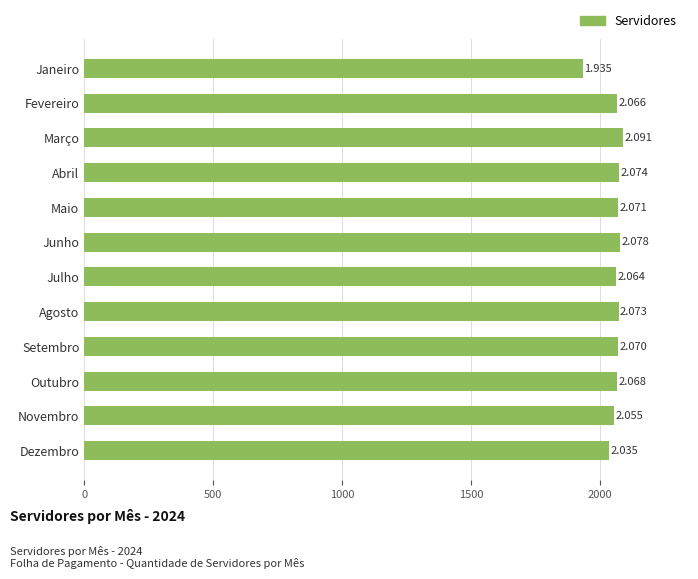

How many bars are there in total?

12